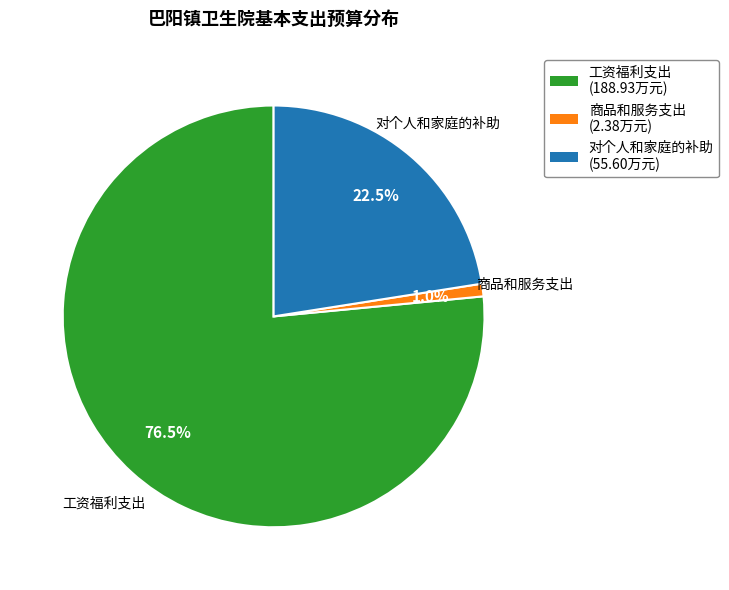

Count the number of slices in the pie.

3